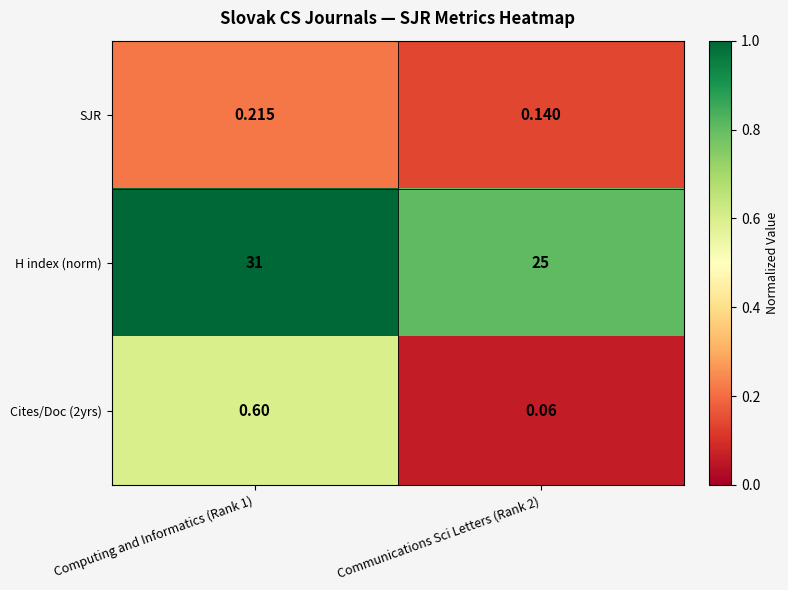

Which series changed the most between Computing and Informatics (Rank 1) and Communications Sci Letters (Rank 2)?

H index (norm)